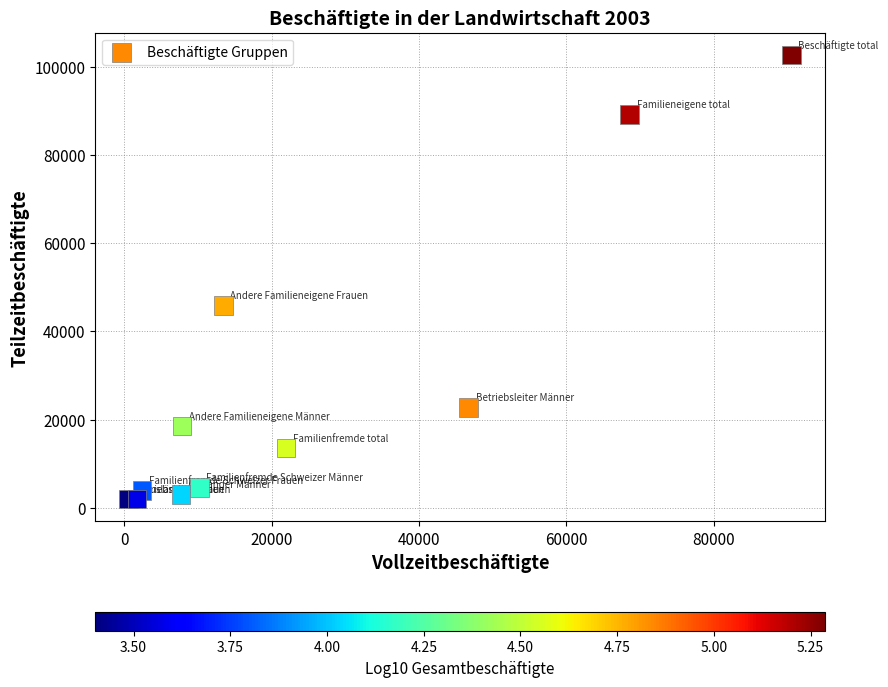

What is the range of Y values (max minus min)?

100705